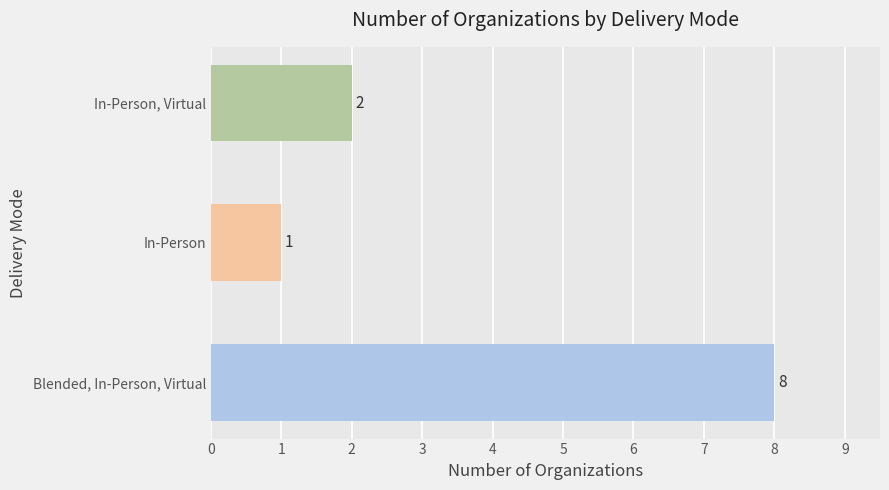

True or false: the data shows 5 at Blended, In-Person, Virtual.

False